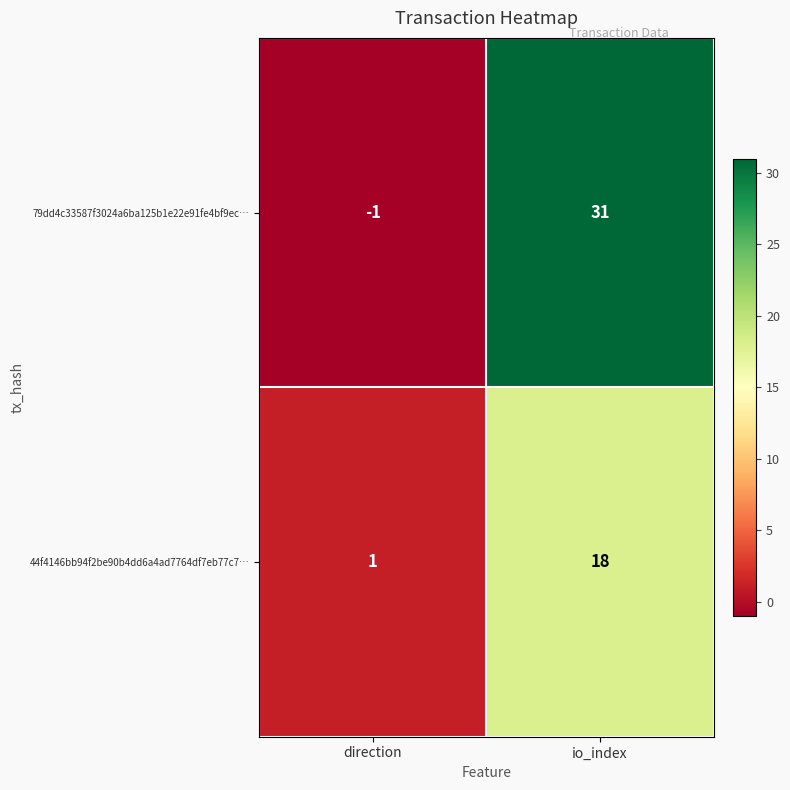

Which series has the largest range (max minus min)?

79dd4c33587f3024a6ba125b1e22e91fe4bf9ec…